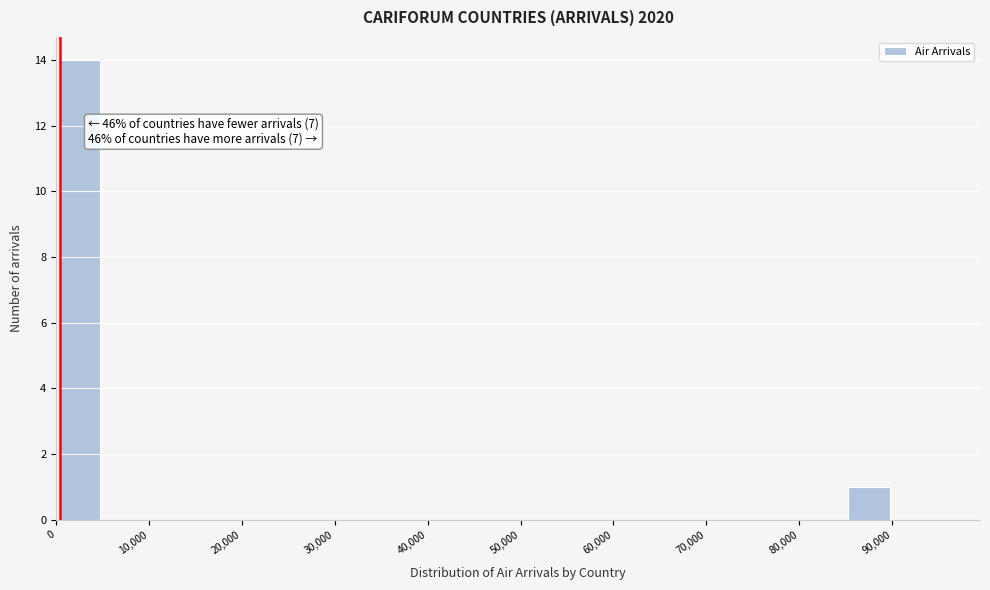

Over which range of the x-axis is the bar tallest?

0 to 5000